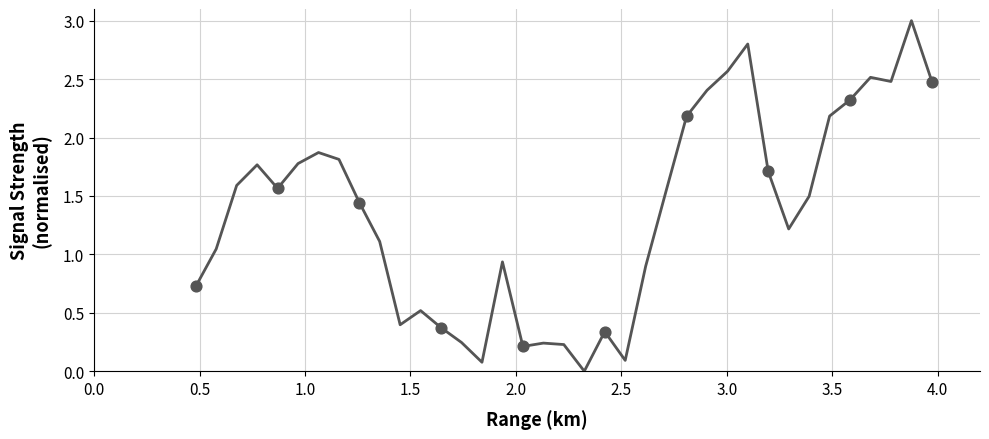

What is the maximum value shown in the chart?

3.0